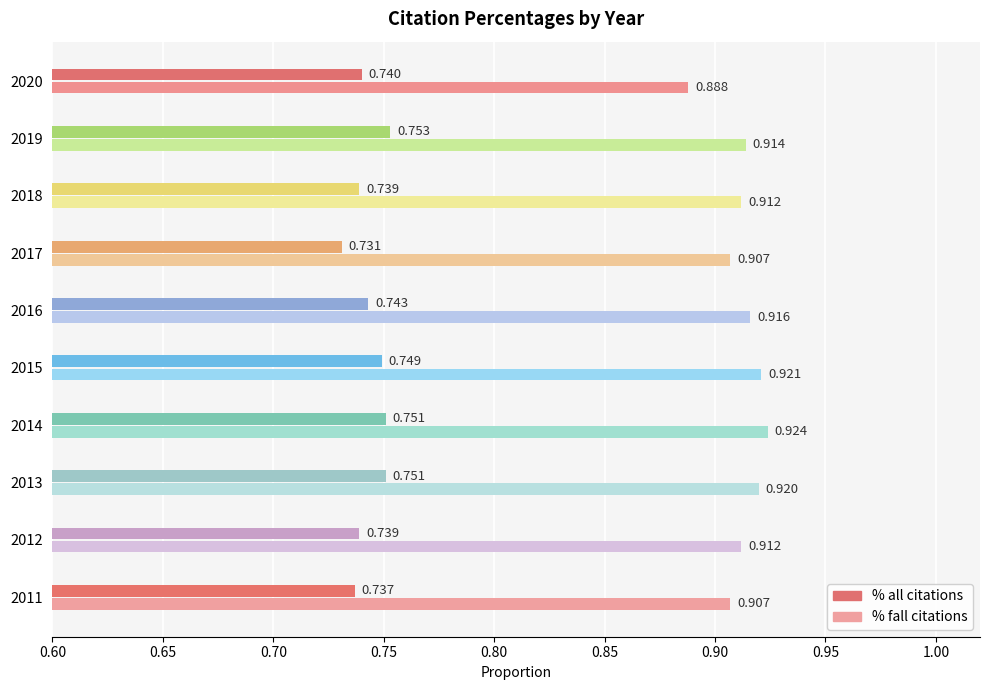

Which series has the widest spread of values?

% fall citations